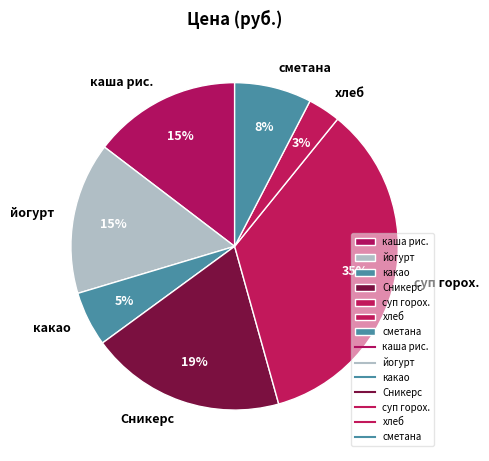

Do сметана and суп горох. together represent more than half of the pie?

No